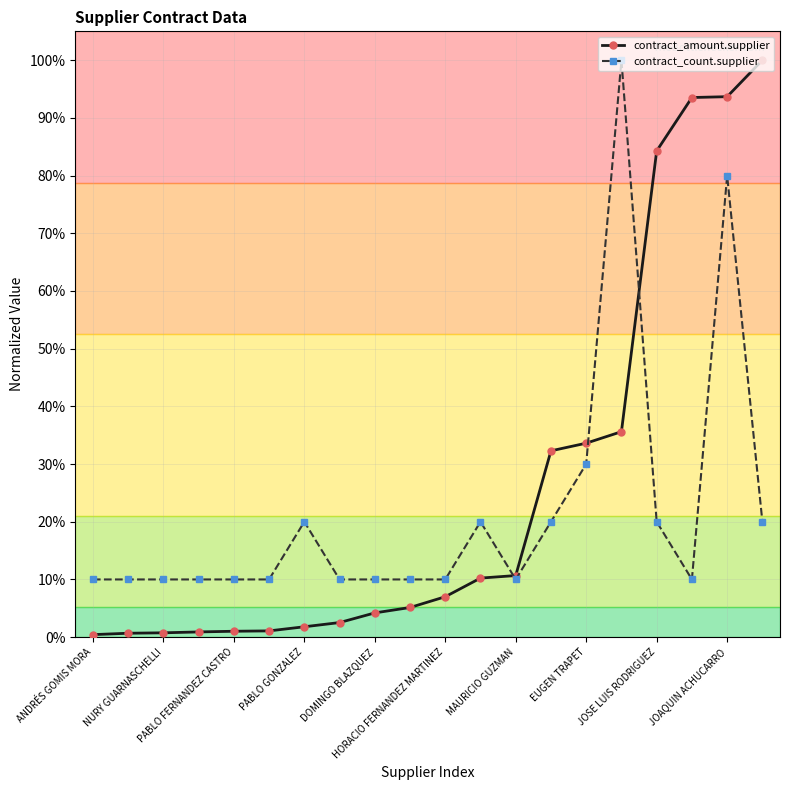

In contract_count.supplier, how many points are higher than both neighbors (excluding endpoints)?

4